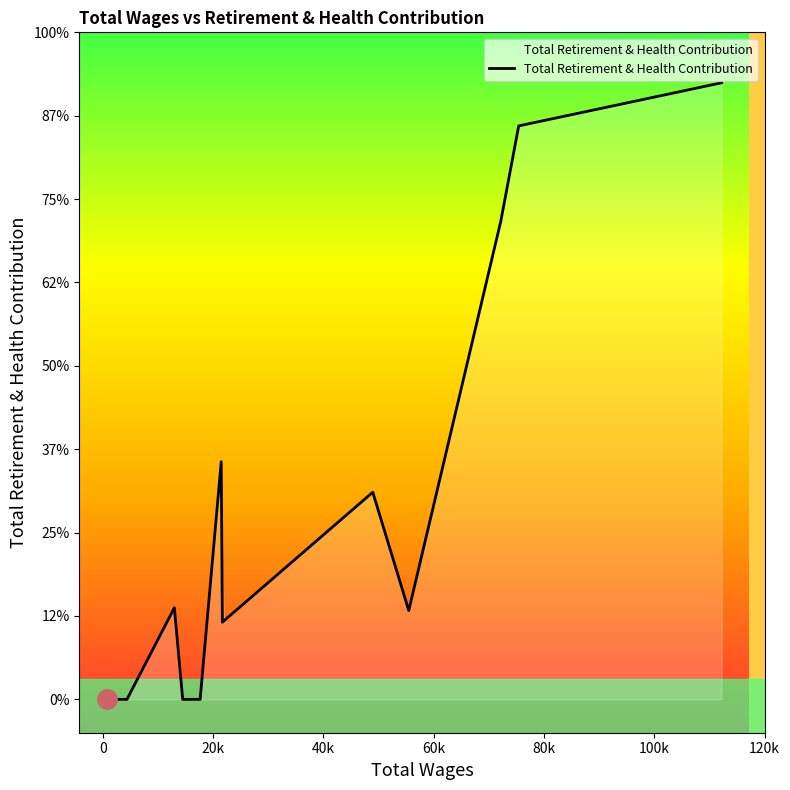

Does the chart have visible grid lines?

No